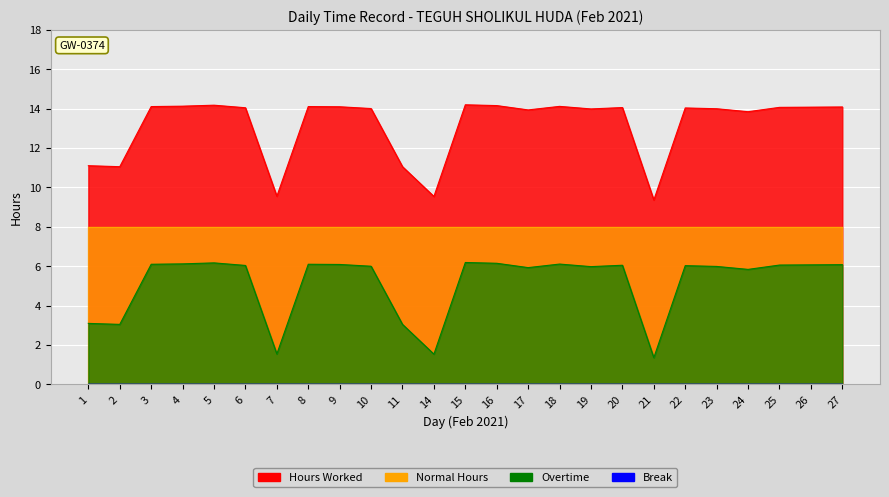

True or false: Hours Worked and Overtime intersect in this chart.

False